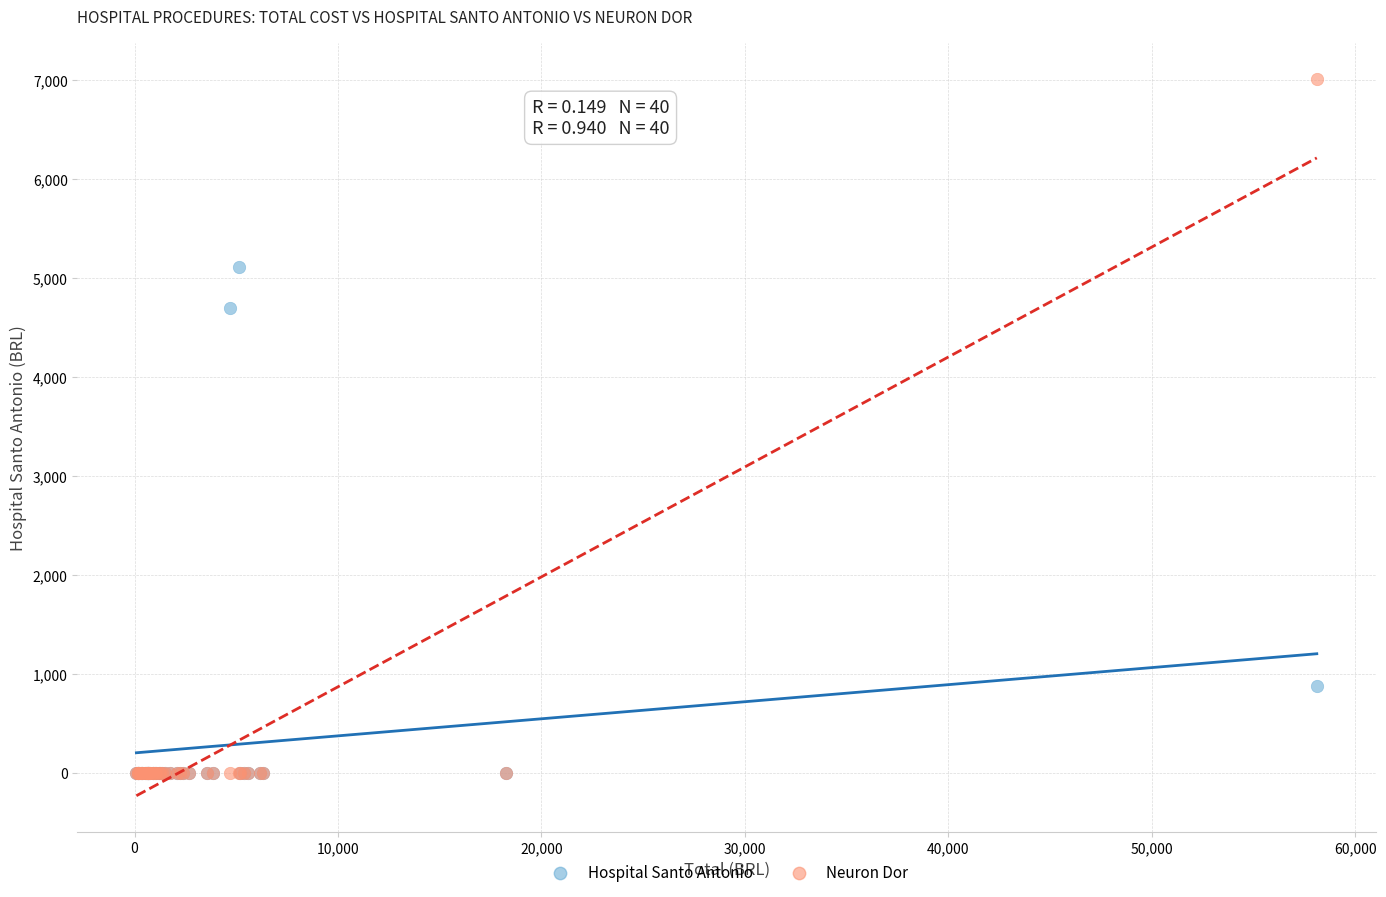

Which series contains the highest Y value?

Neuron Dor